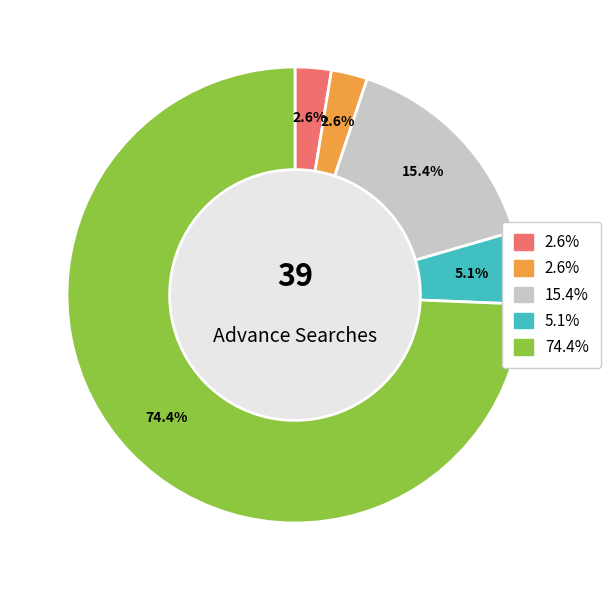

Is there any slice that represents more than half of the pie?

Yes